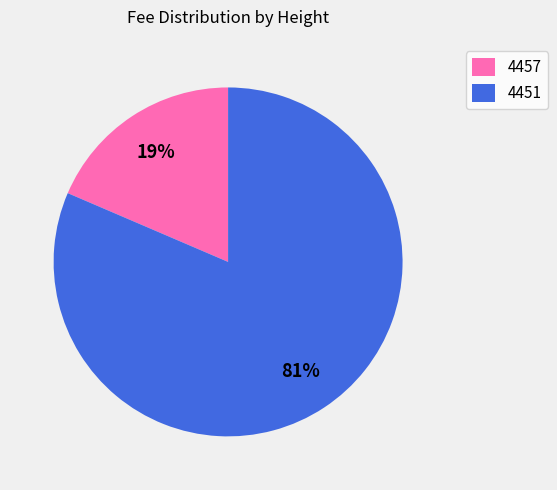

To the nearest percent, what percentage of the pie is 4457?

19%